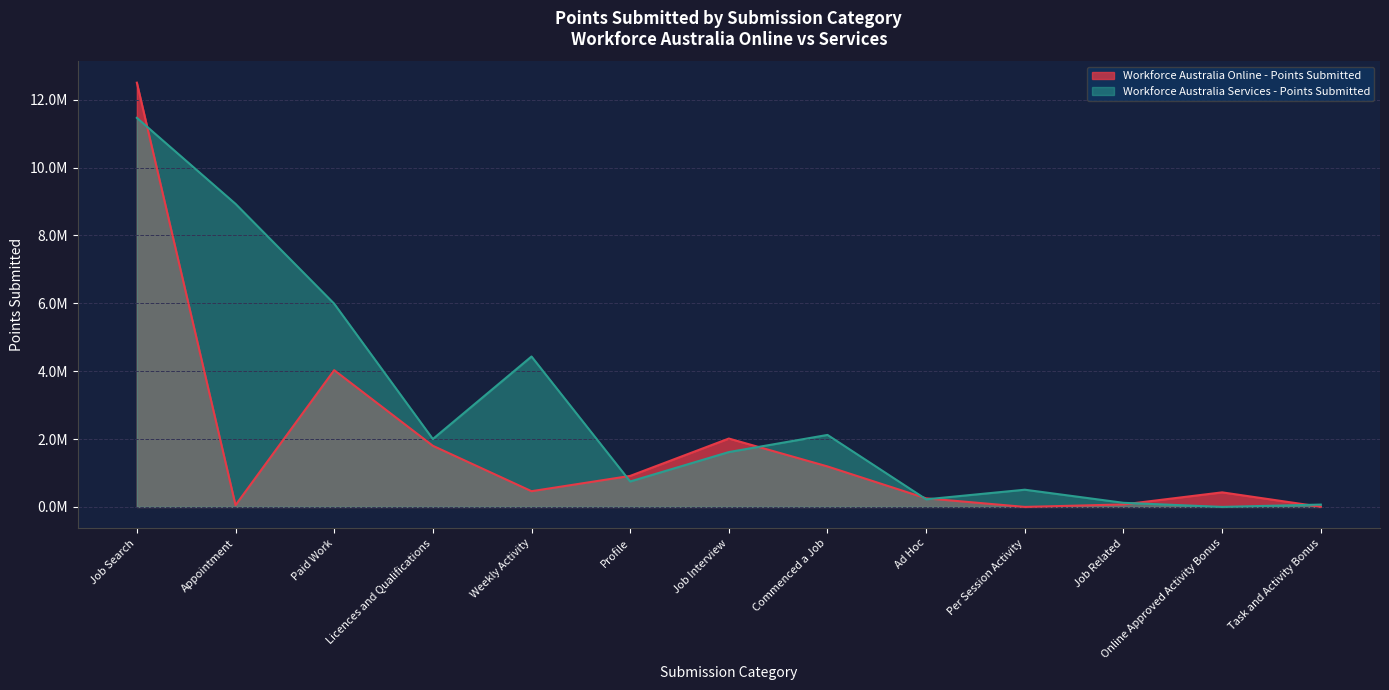

Which category has the highest value in the Workforce Australia Online - Points Submitted series?

Job Search